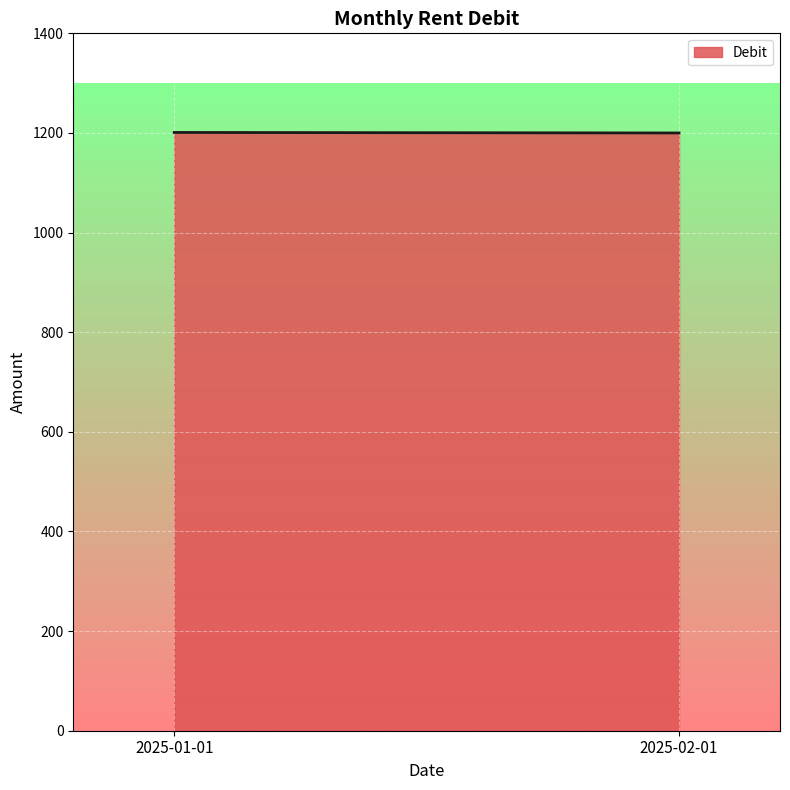

Count the number of data series in this chart.

1